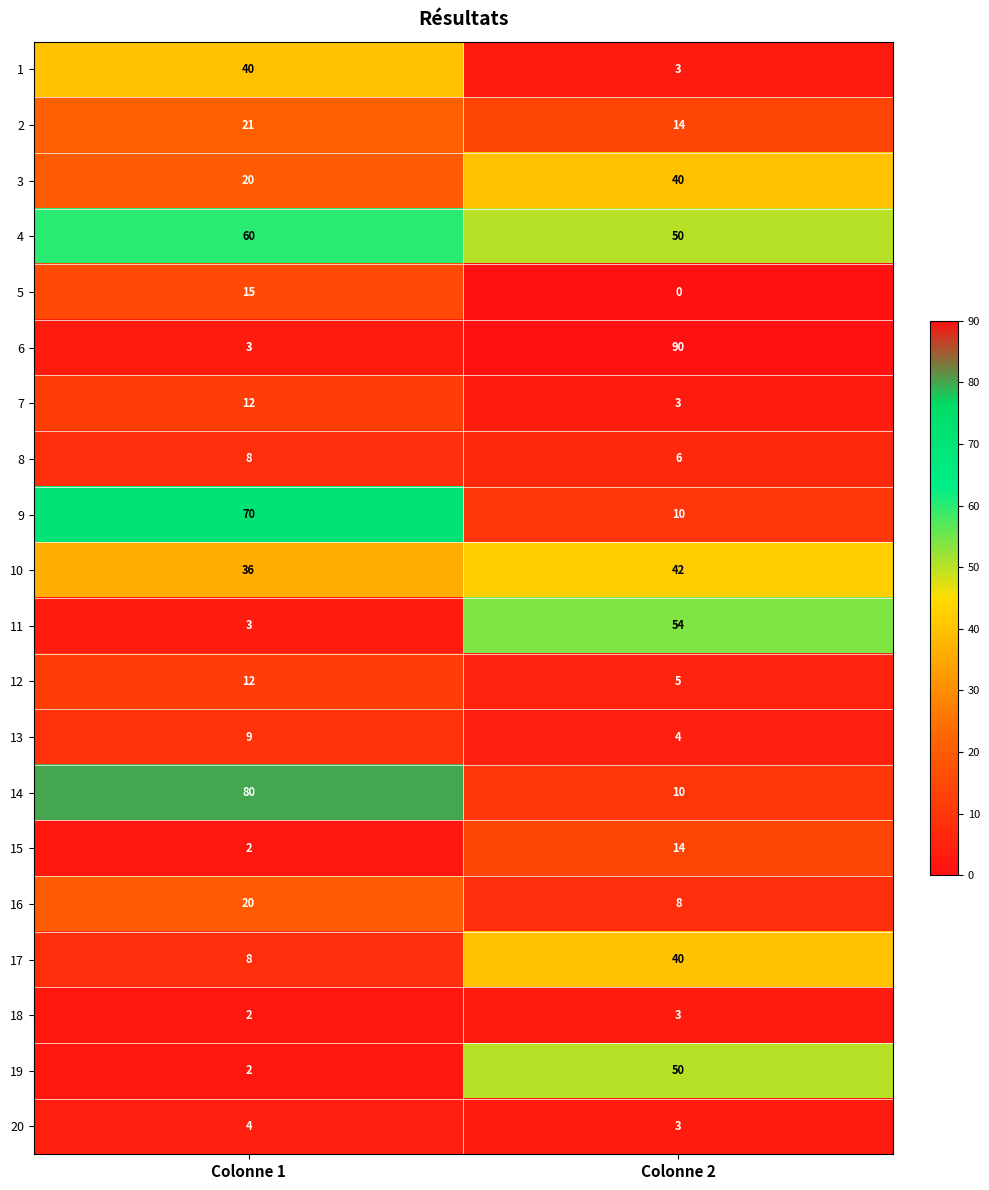

At which category does the chart reach its peak across all series?

Colonne 2